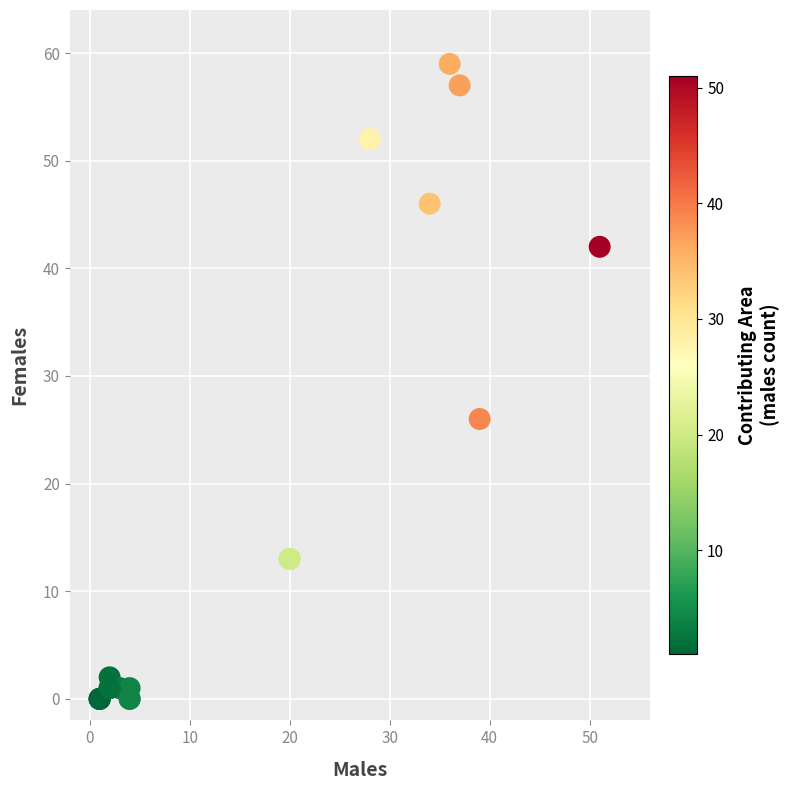

What Y value in the scatter plot is closest to 29?

26